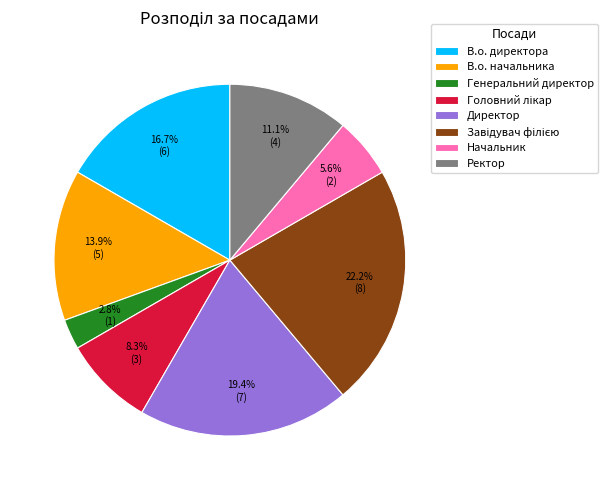

Combined, what portion of the pie is Ректор and В.о. директора?

27.8%